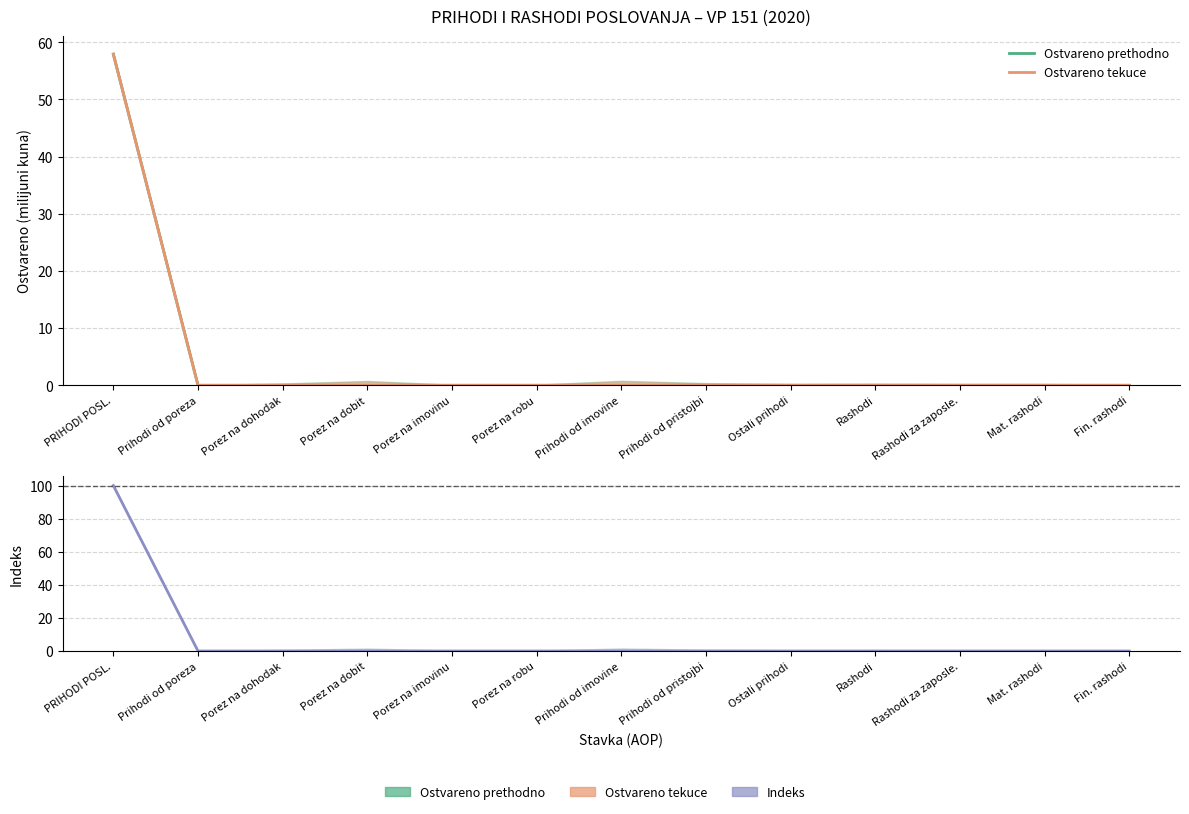

True or false: Indeks (5/4) and Ostvareno prethodno cross at least once.

False